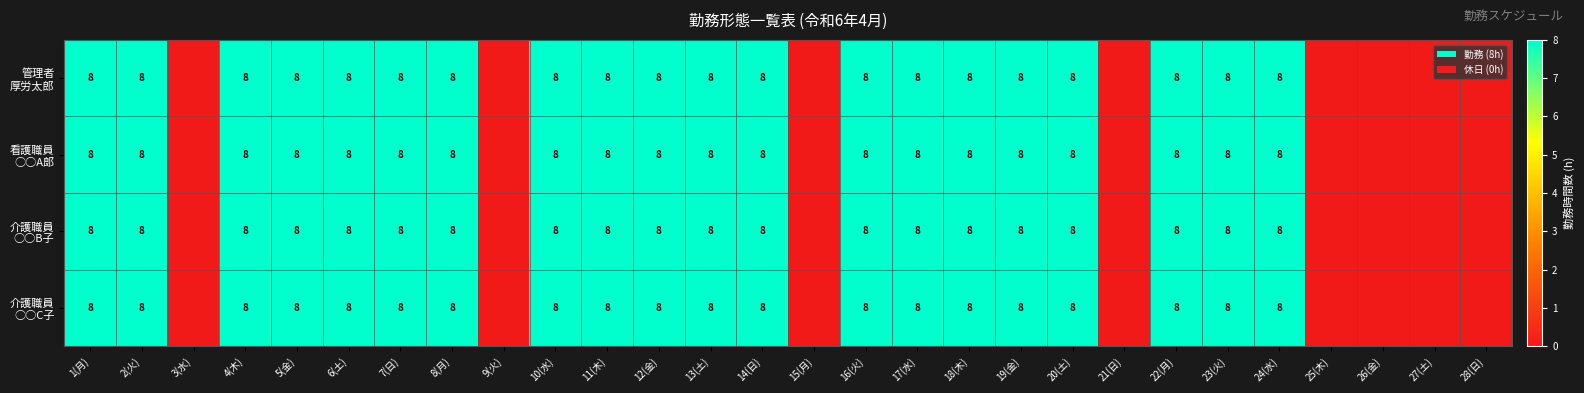

The 看護職員 ○○A郞 series shows 8 at 11(木). True or false?

True